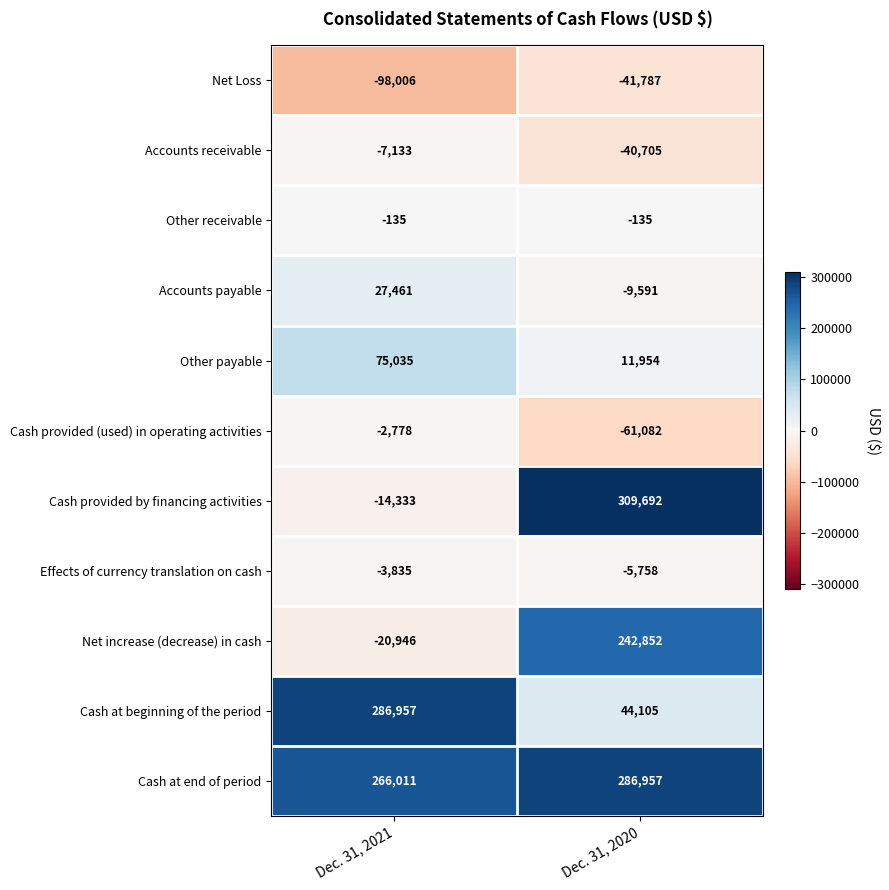

Which series changed the most between Dec. 31, 2021 and Dec. 31, 2020?

Cash provided by financing activities